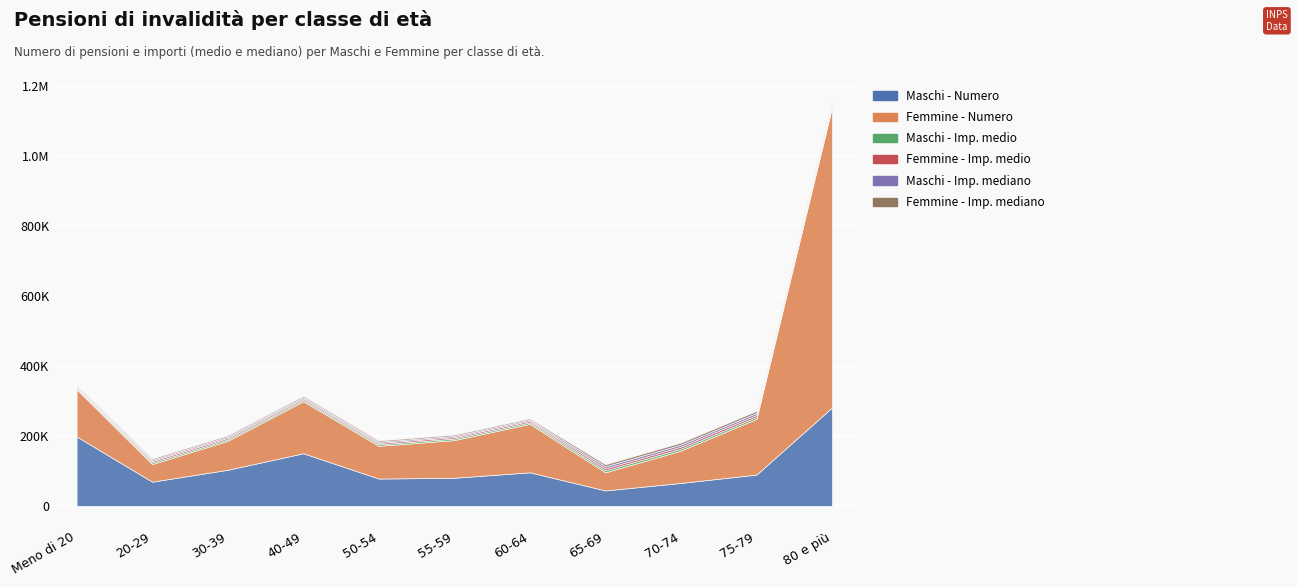

What is the difference between the maximum and second lowest values in the Femmine - Imp. medio series?

1677.7